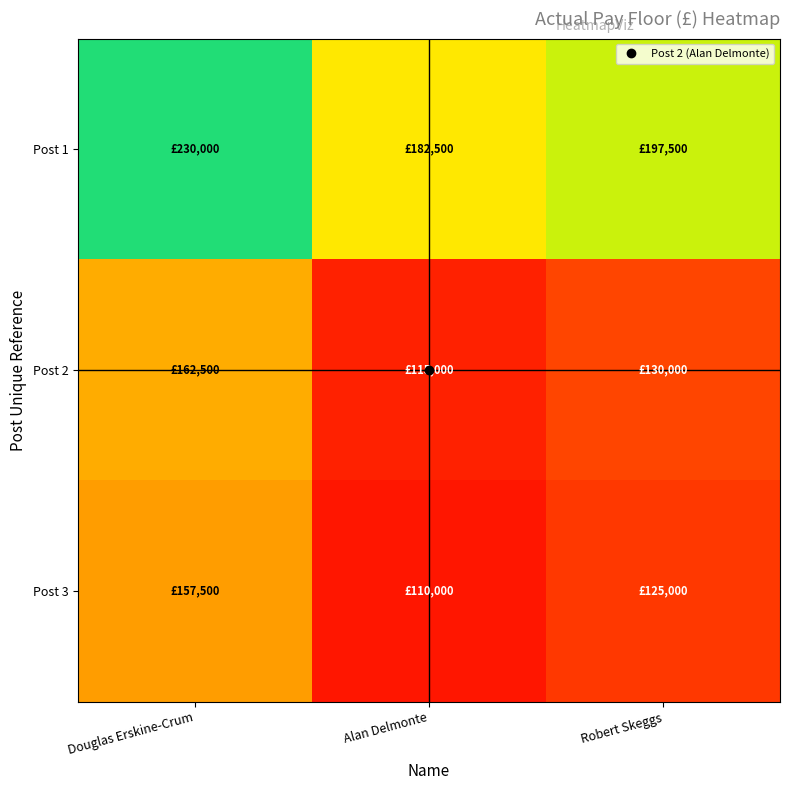

Which category has the lowest value across all series?

Alan Delmonte